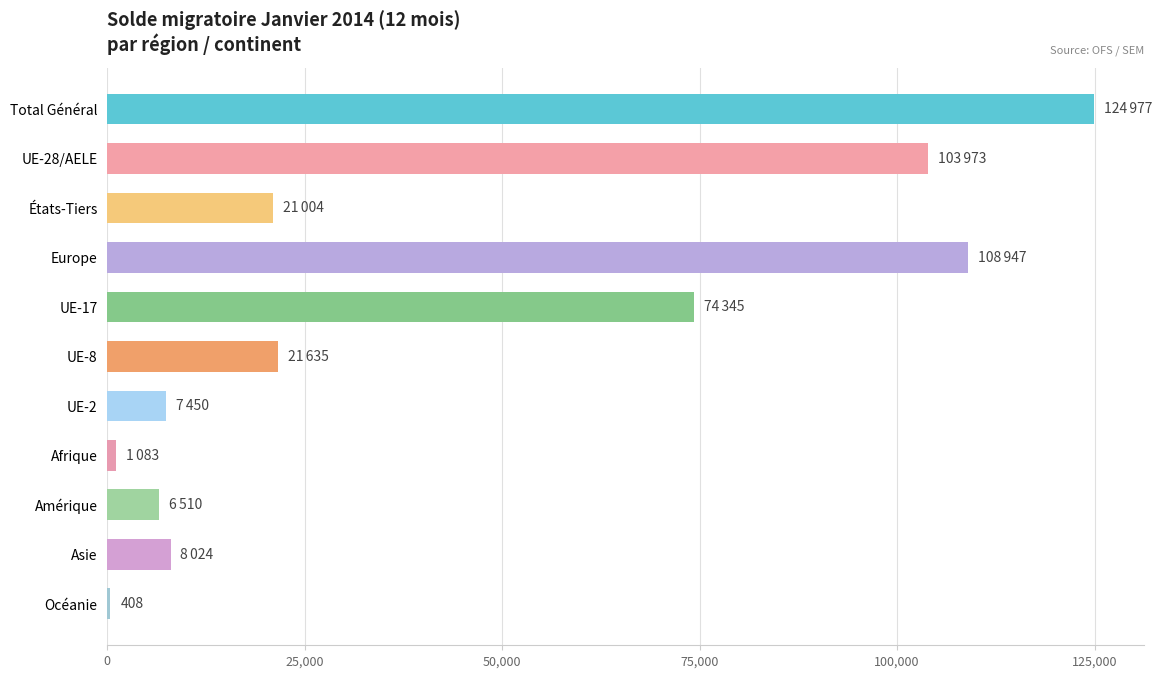

What is the label of the 8th bar from the bottom?

Europe